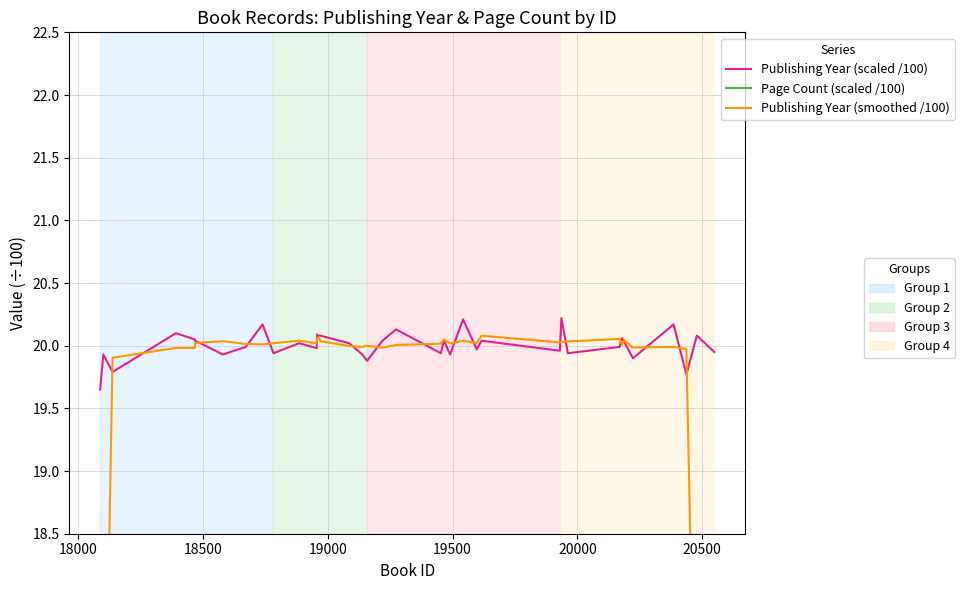

Is it true that Page Count (scaled /100) equals 2.6 at 13?

False